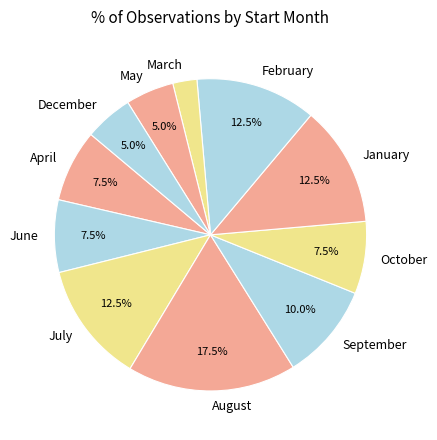

What is the largest slice in the pie chart?

August